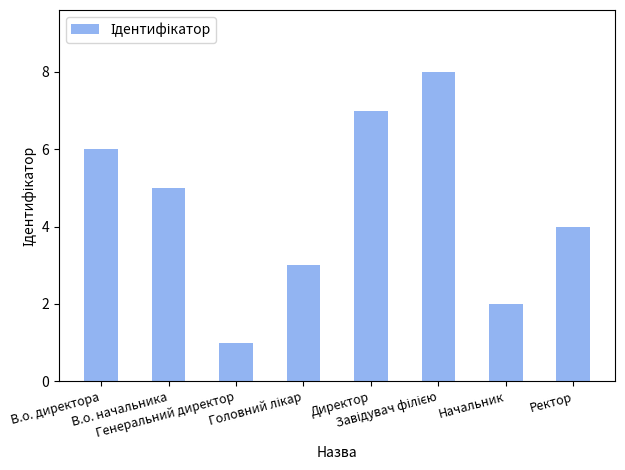

Count the number of data series in this chart.

1